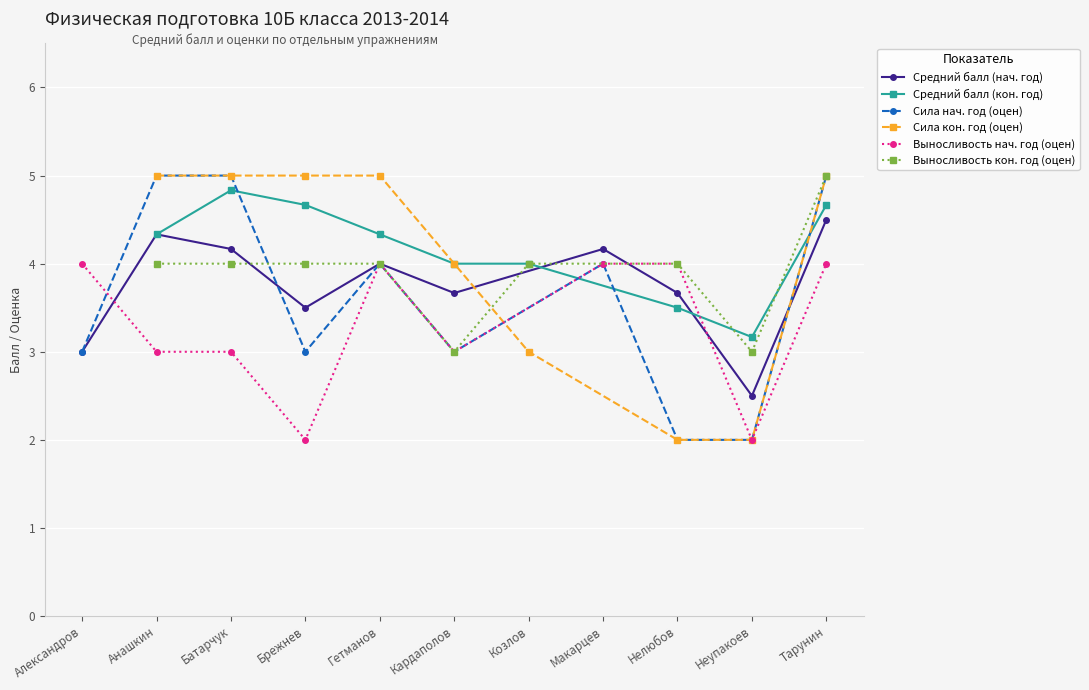

Which series ends up on top after the final intersection of Сила нач. год (оцен) and Средний балл (нач. год)?

Сила нач. год (оцен)